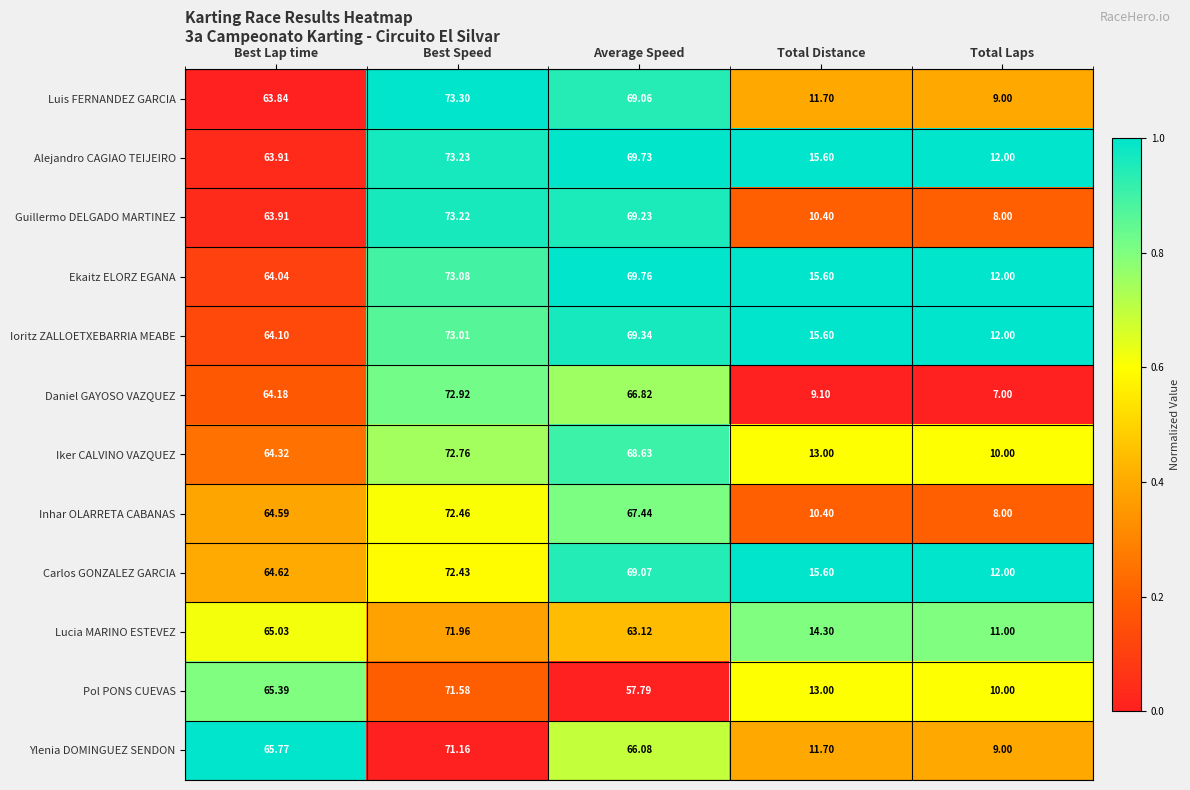

Which series has the widest spread of values?

Daniel GAYOSO VAZQUEZ